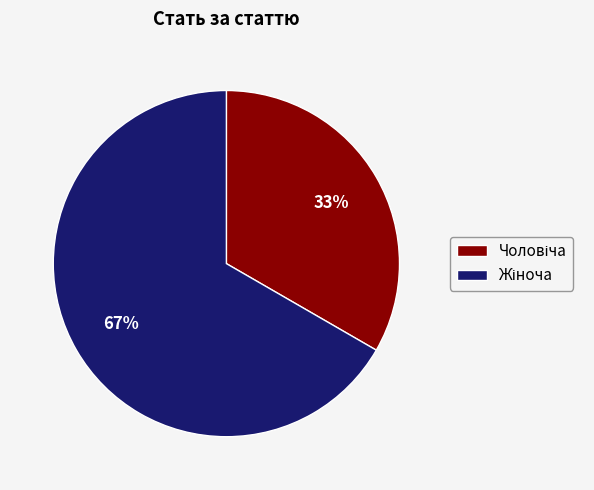

To the nearest percent, what is the average slice percentage?

50%